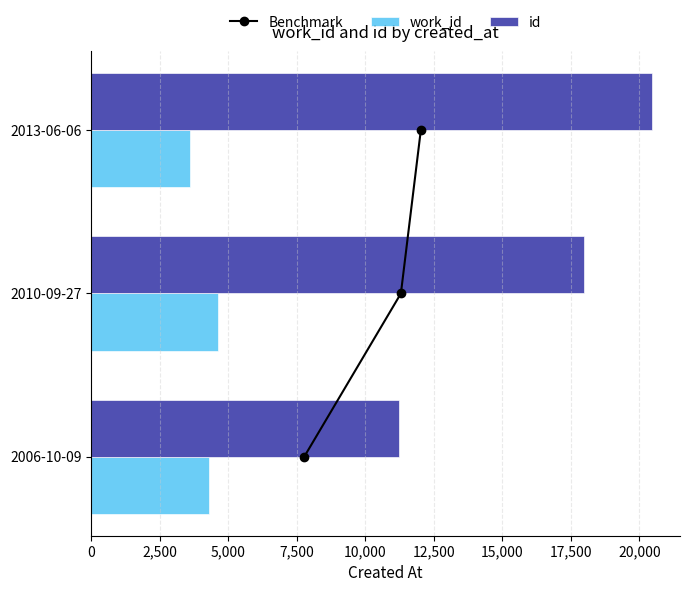

List the labels in order of id value, largest first.

2013-06-06, 2010-09-27, 2006-10-09